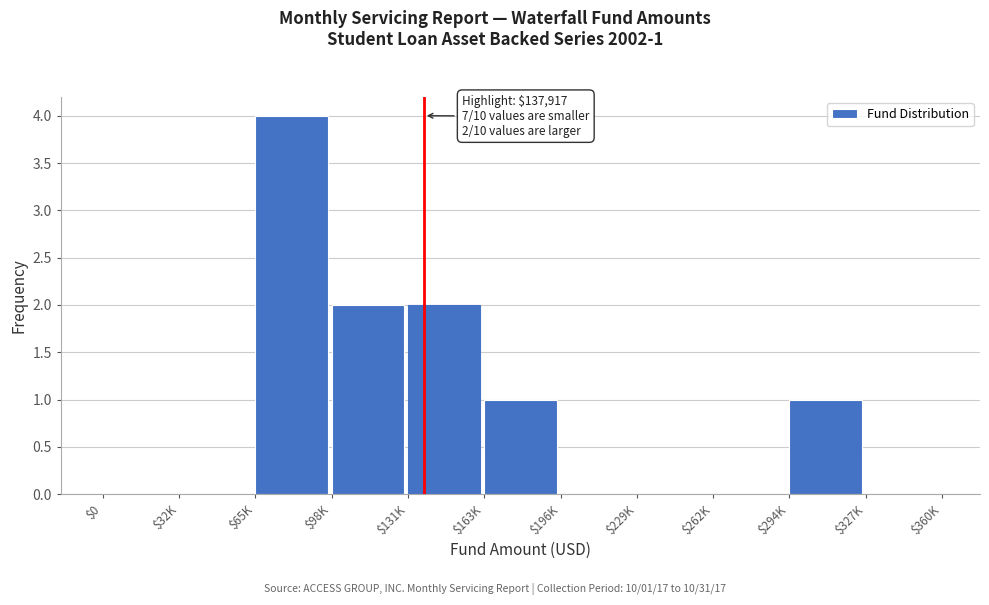

What is the sum of all values?

10